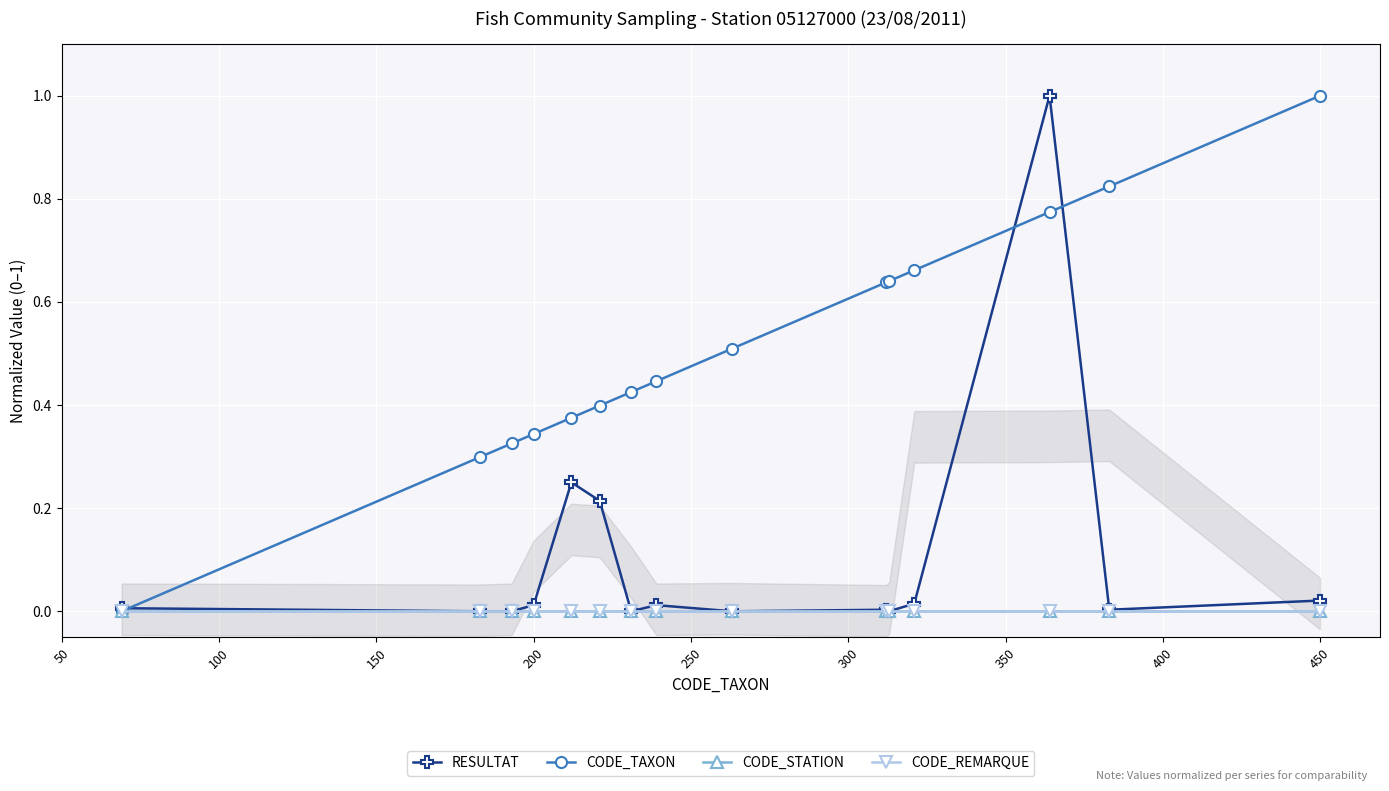

Reading right to left, what are all the values shown in this chart?

RESULTAT: 0.0	0.0	1.0	0.0	0.0	0.0	0.0	0.0	0.0	0.2	0.2	0.0	0.0	0.0	0.0
CODE_TAXON: 1.0	0.8	0.8	0.7	0.6	0.6	0.5	0.4	0.4	0.4	0.4	0.3	0.3	0.3	0.0
CODE_STATION: 0.0	0.0	0.0	0.0	0.0	0.0	0.0	0.0	0.0	0.0	0.0	0.0	0.0	0.0	0.0
CODE_REMARQUE: 0.0	0.0	0.0	0.0	0.0	0.0	0.0	0.0	0.0	0.0	0.0	0.0	0.0	0.0	0.0